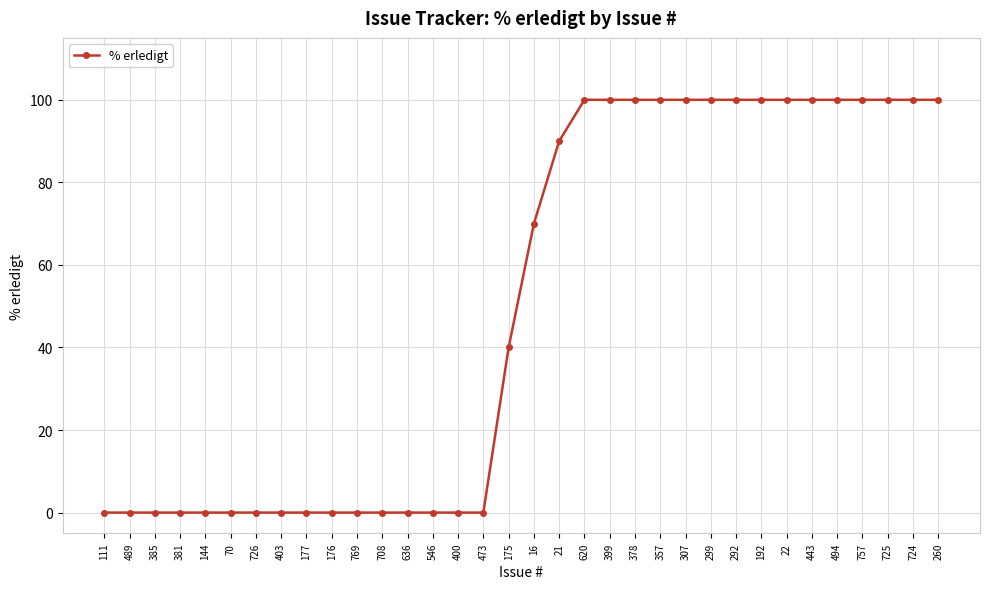

Reading left to right, transcribe all the data shown in this chart.

0	0	0	0	0	0	0	0	0	0	0	0	0	0	0	0	40	70	90	100	100	100	100	100	100	100	100	100	100	100	100	100	100	100